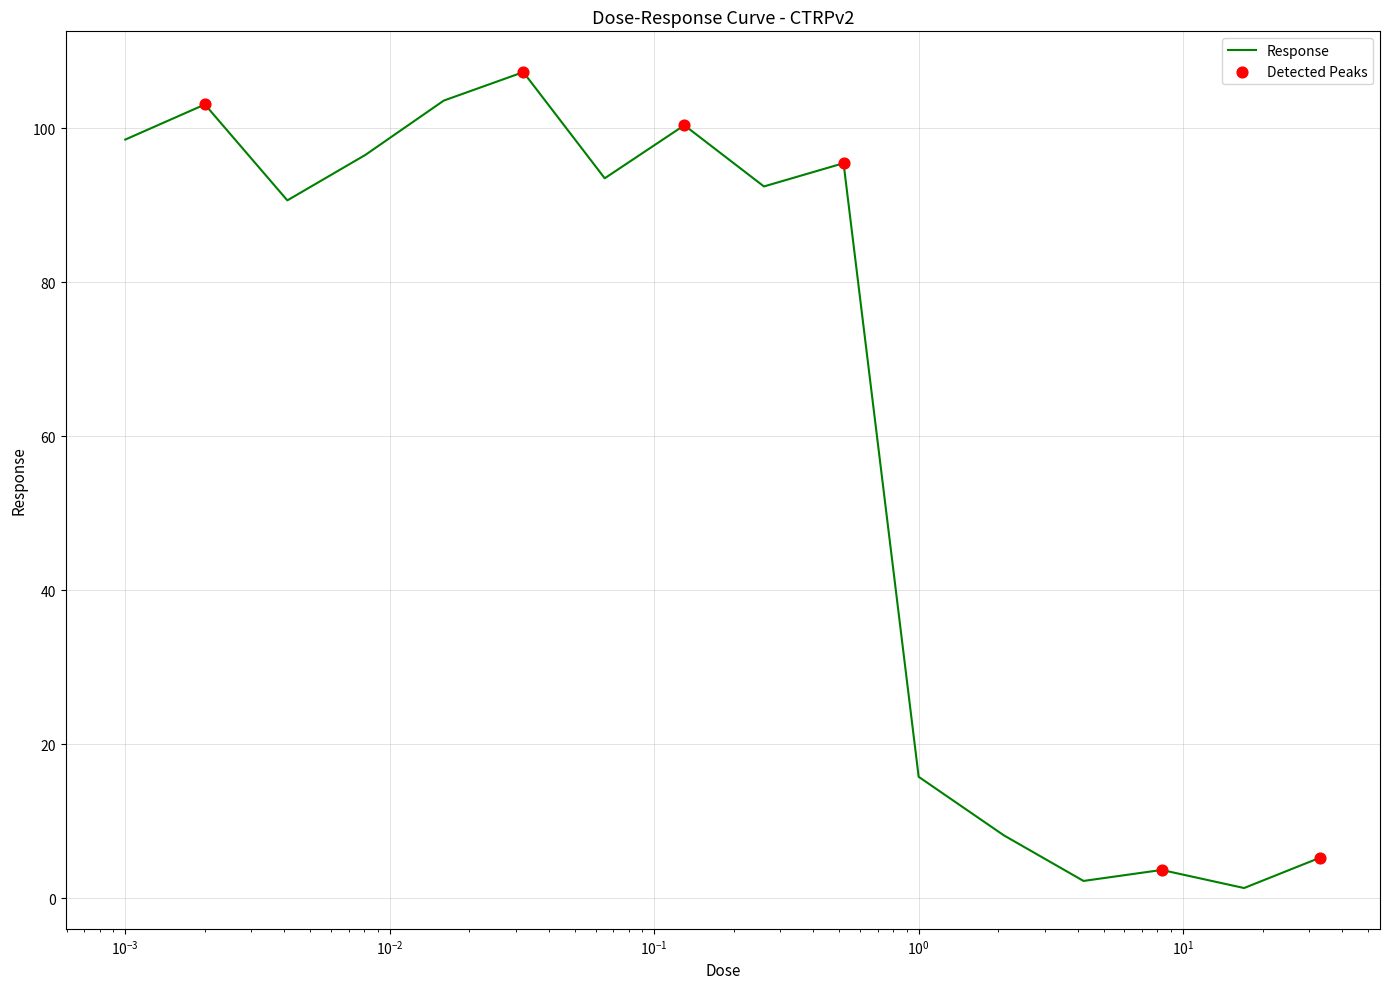

What is the difference between the maximum and minimum values?

106.0